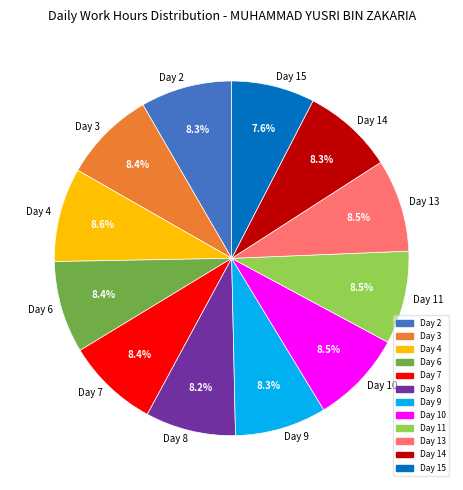

Count the number of slices in the pie.

12